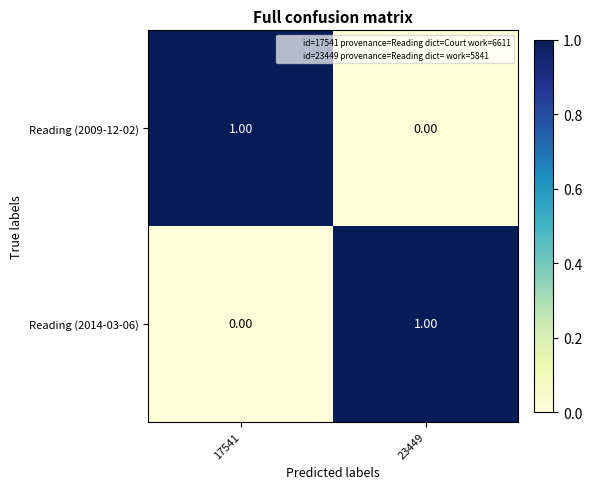

Is the value of Reading (2014-03-06) at 17541 greater than the value of Reading (2009-12-02) at 17541?

No